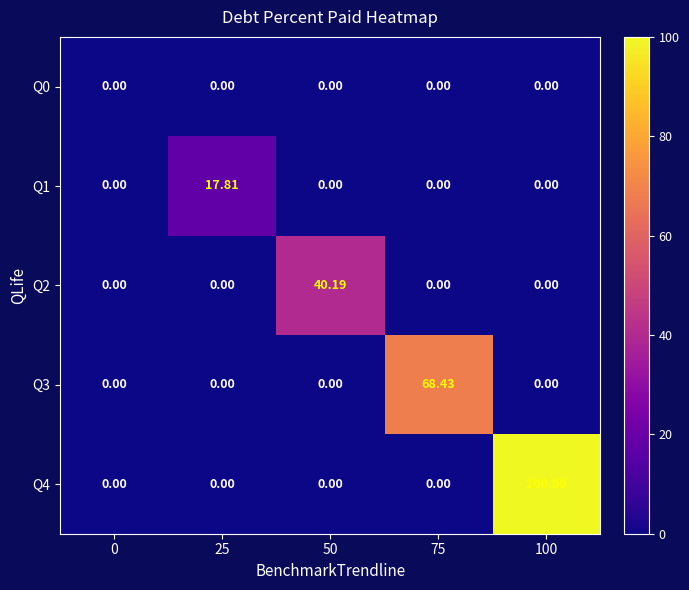

Is the value of Q4 at 25 greater than the value of Q1 at 25?

No